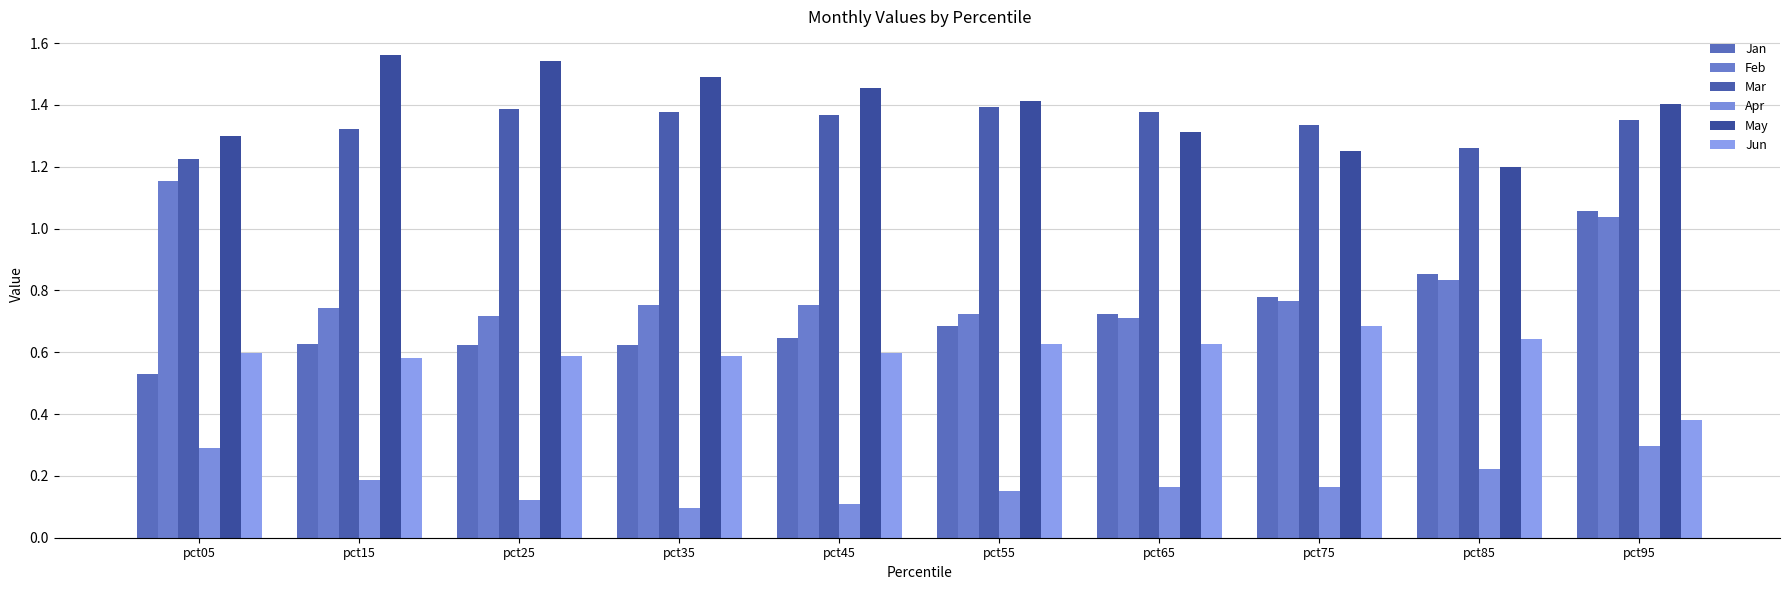

Does the chart contain any negative values?

No